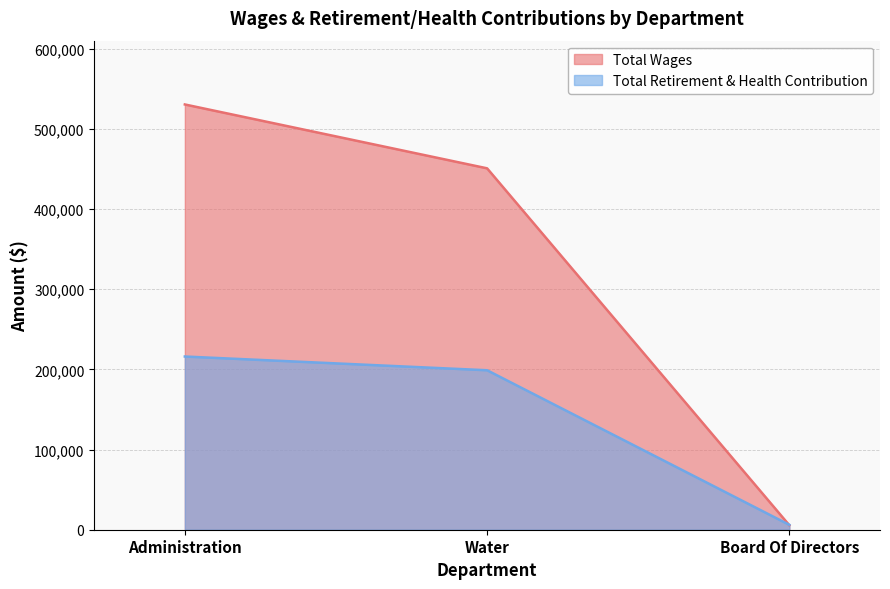

Where is Total Retirement & Health Contribution nearest to the value 111061?

Water